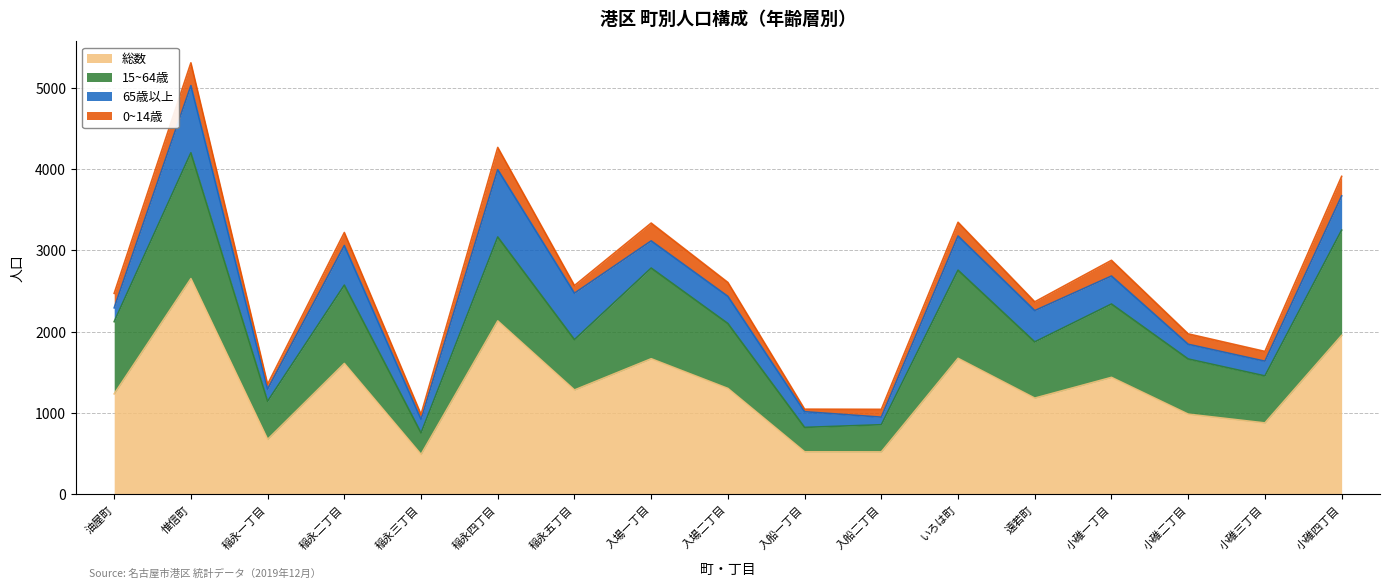

True or false: 15~64歳 and 総数 intersect in this chart.

False